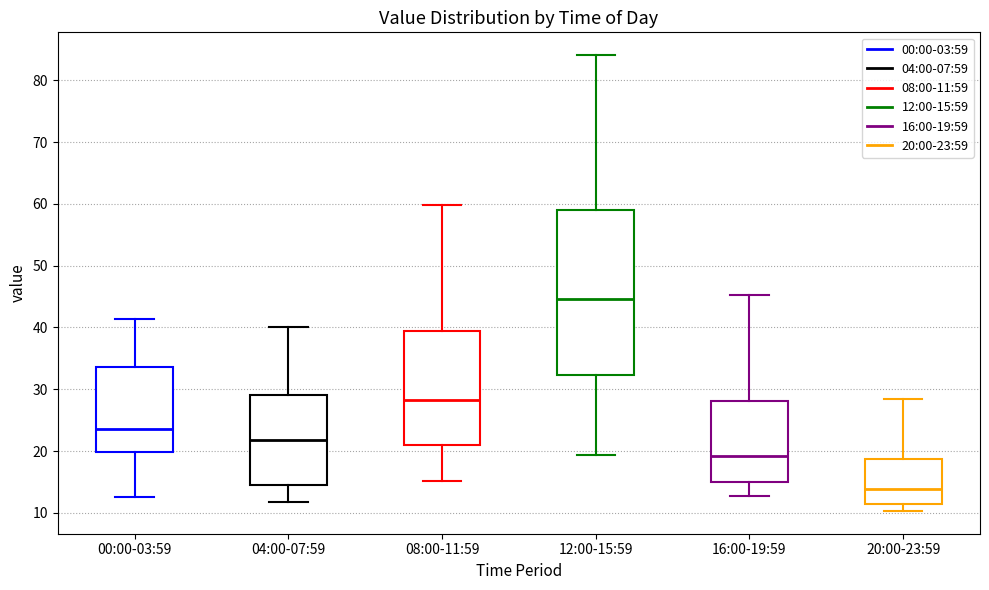

Comparing the boxes themselves (not the whiskers), which one is the tallest?

12:00-15:59